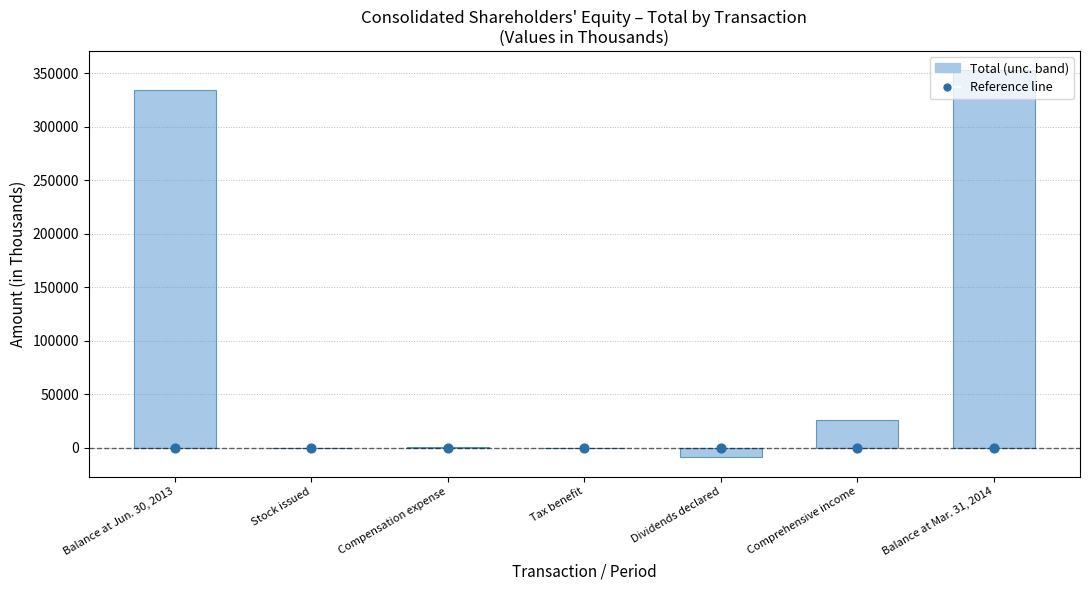

Which series reaches the maximum Y coordinate?

Total